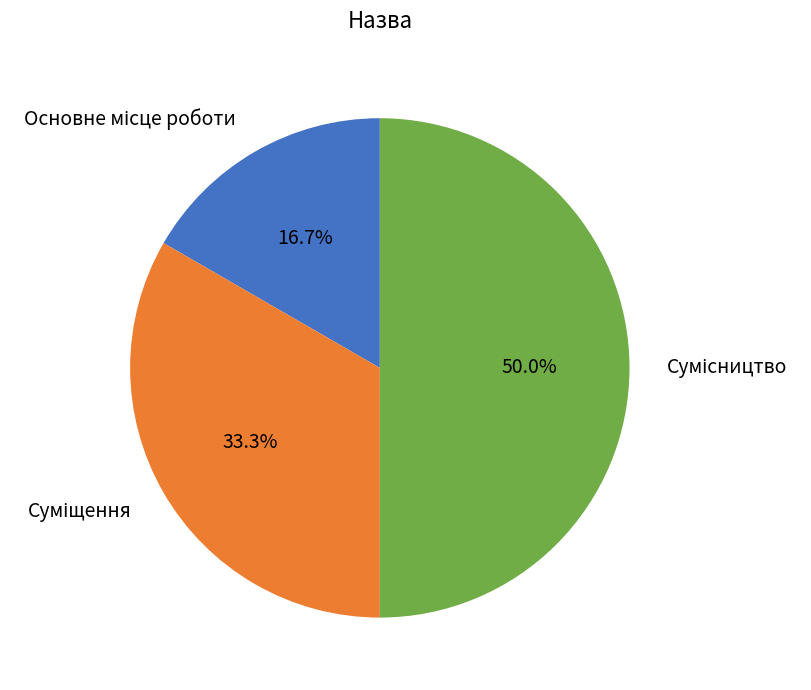

Count the number of slices in the pie.

3